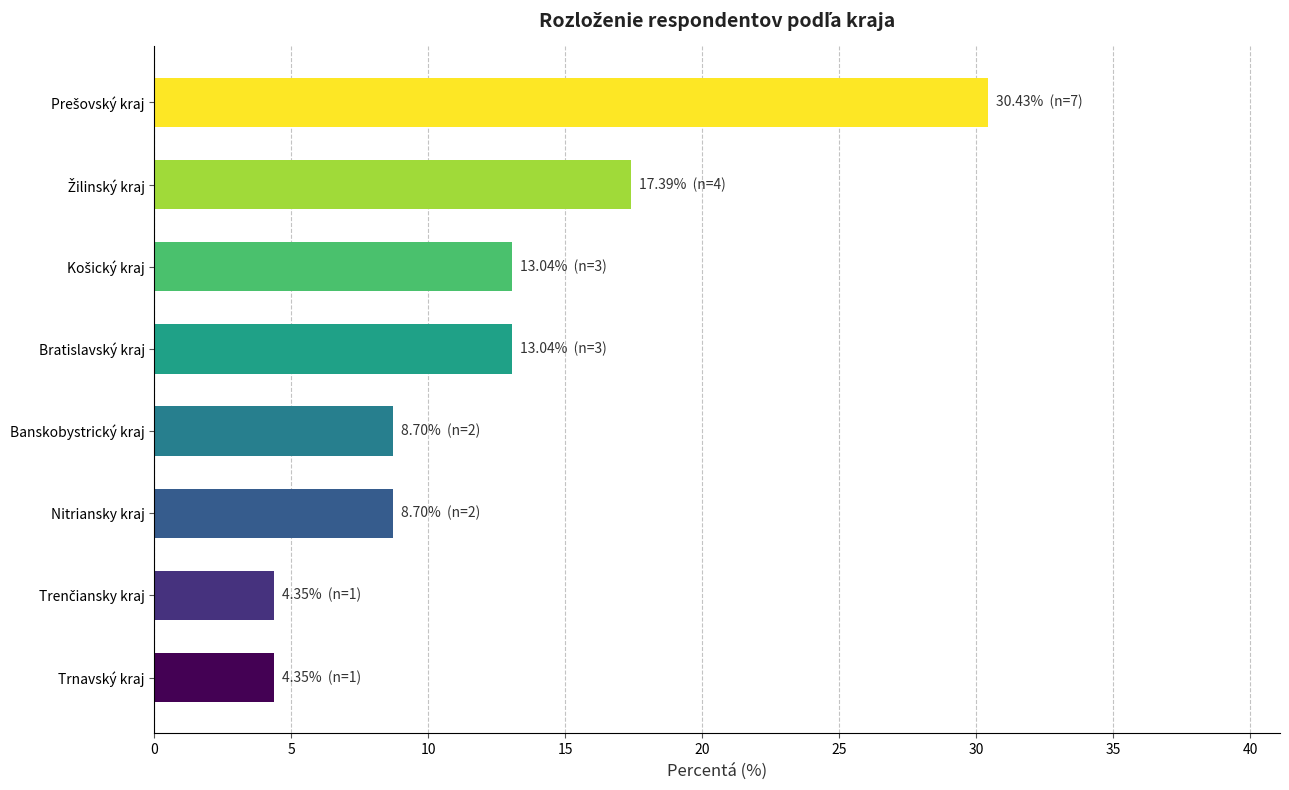

What is the difference between the maximum and minimum values?

26.1